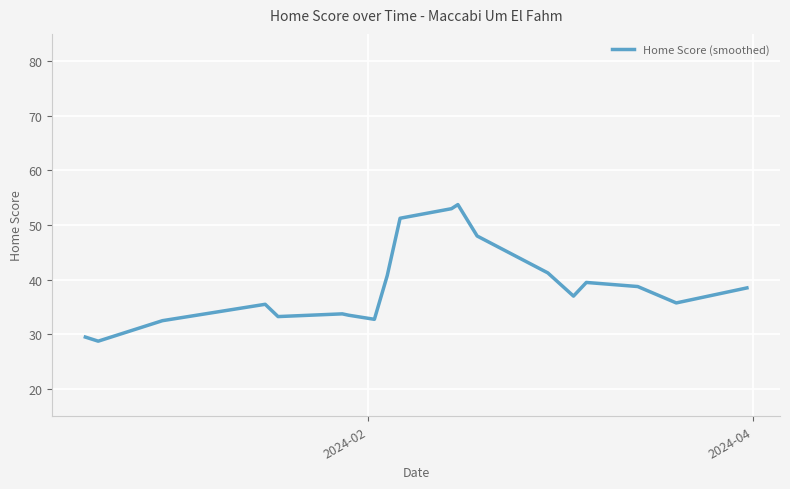

What is the difference between the maximum and minimum values?

25.0